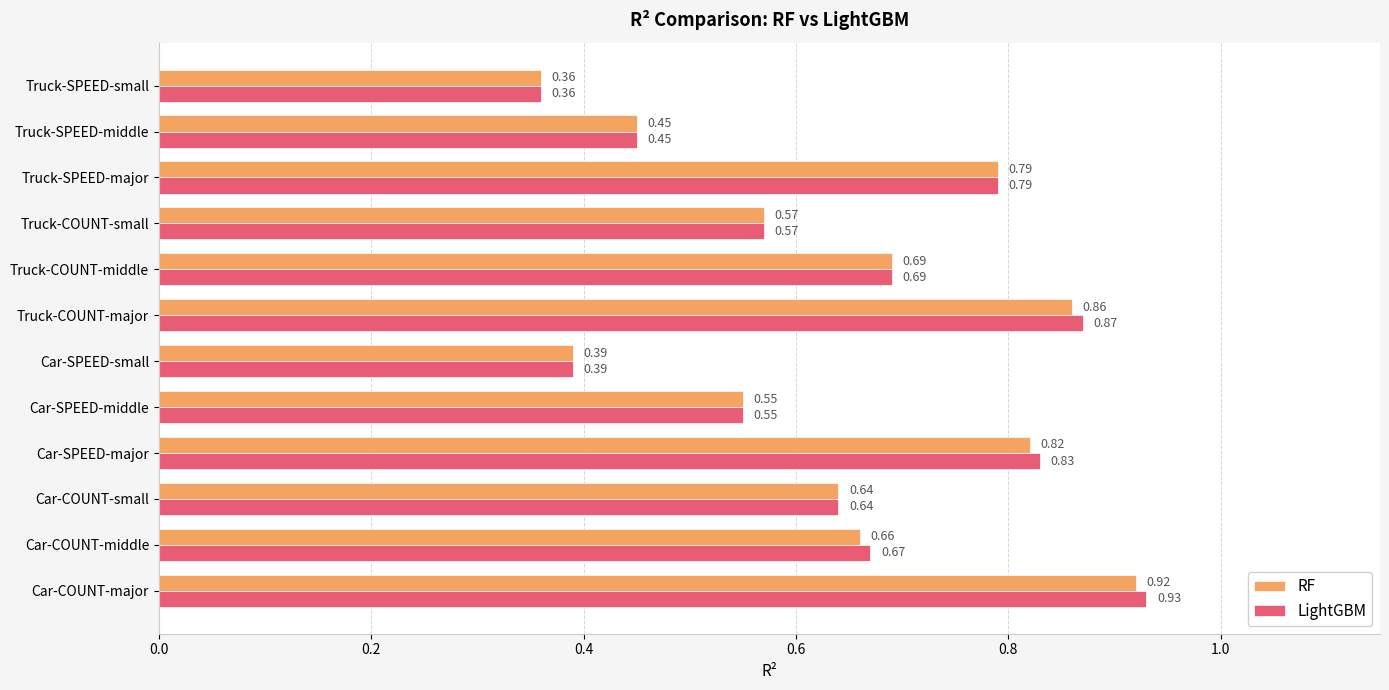

Which category has the highest value across all series?

Car-COUNT-major